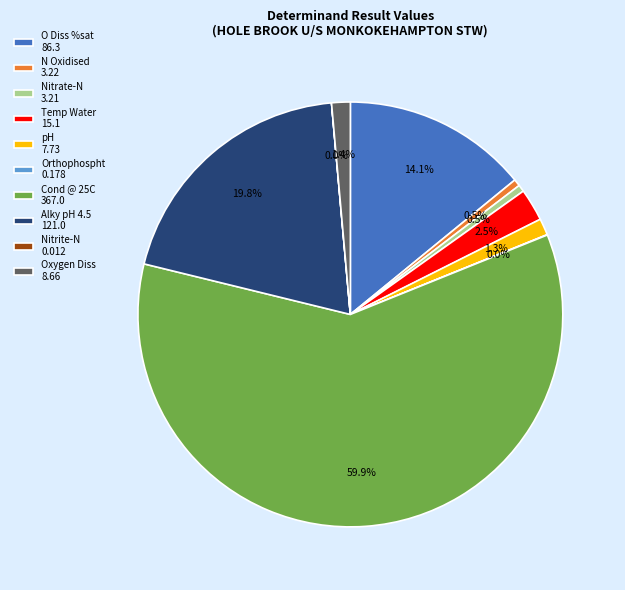

What is the largest slice in the pie chart?

Cond @ 25C